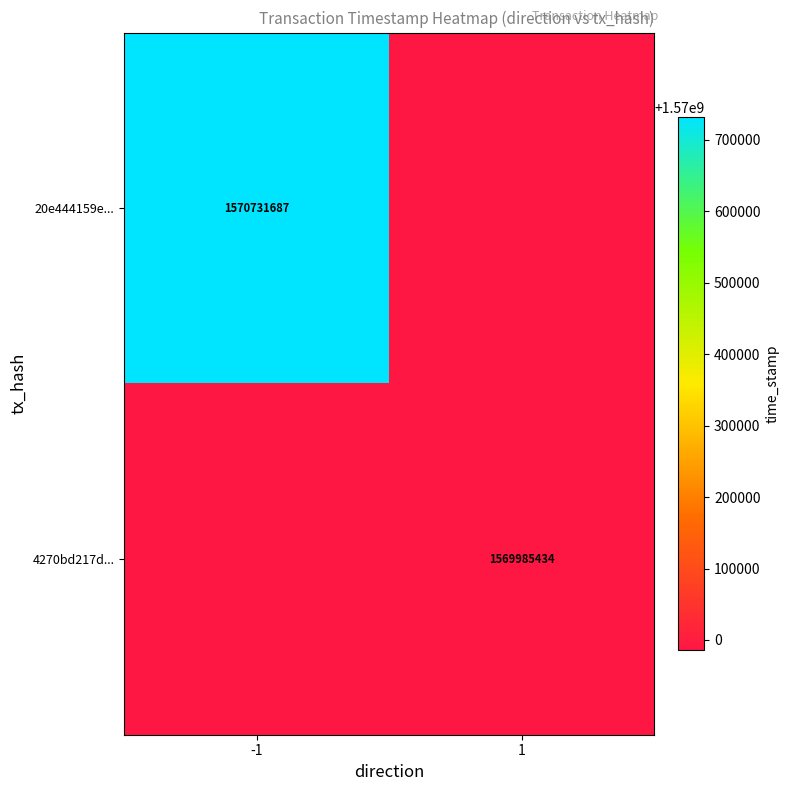

The 20e444159e... series shows 1570731687 at -1. True or false?

True